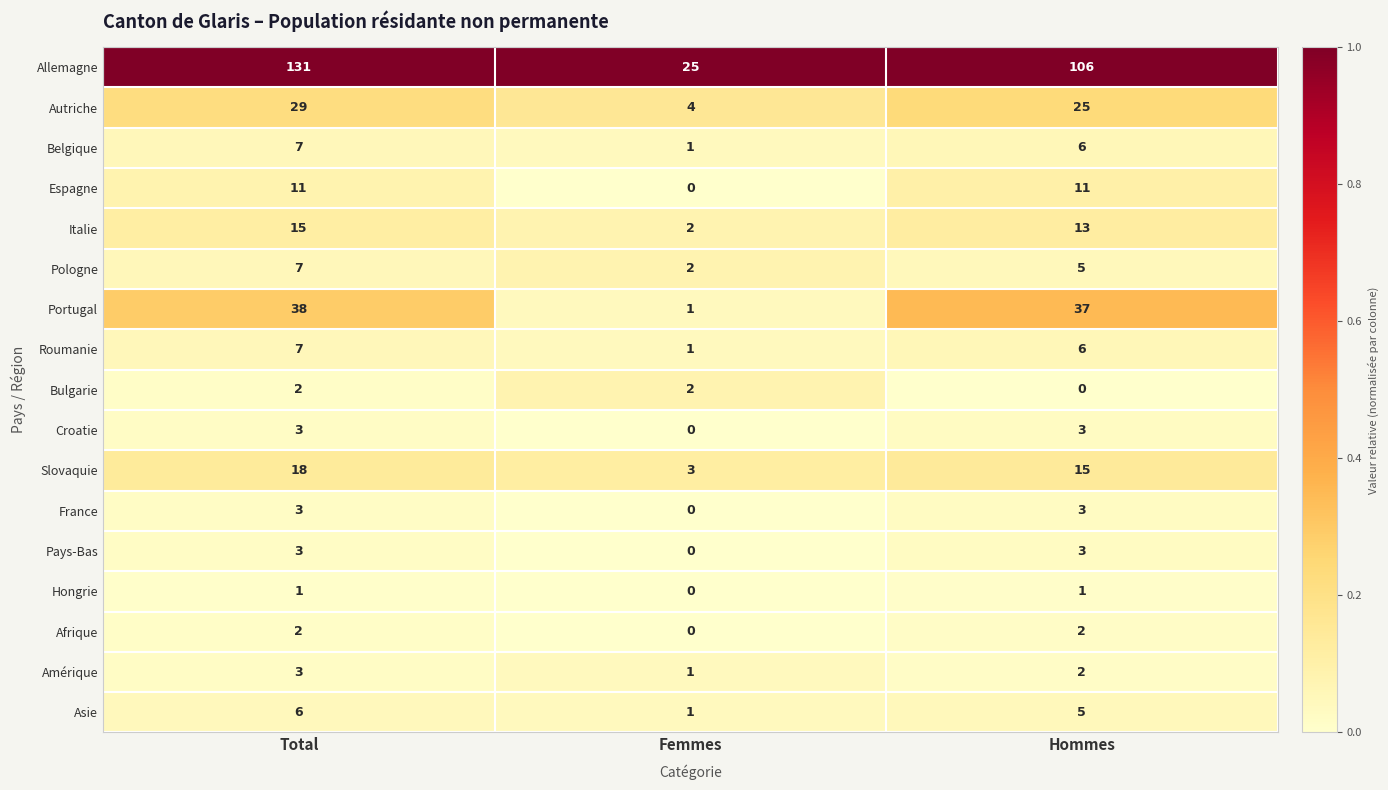

What is the approximate value of Belgique at Hommes?

6